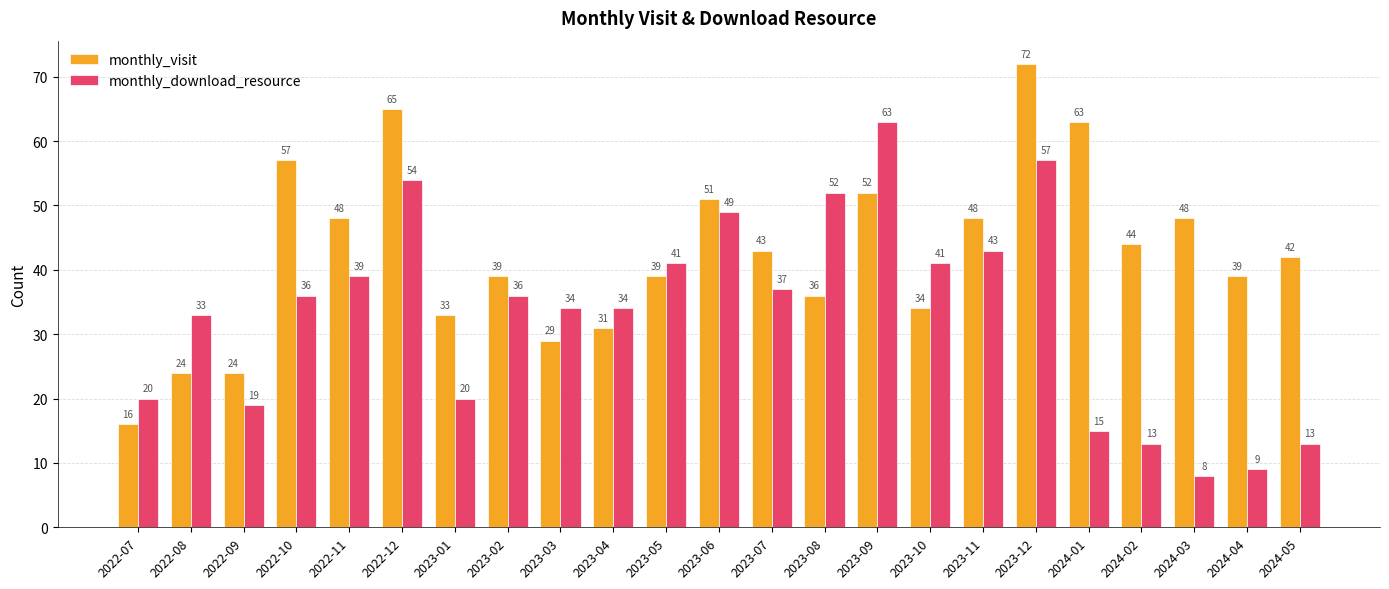

Rank the series by their average value, from lowest to highest.

monthly_download_resource, monthly_visit